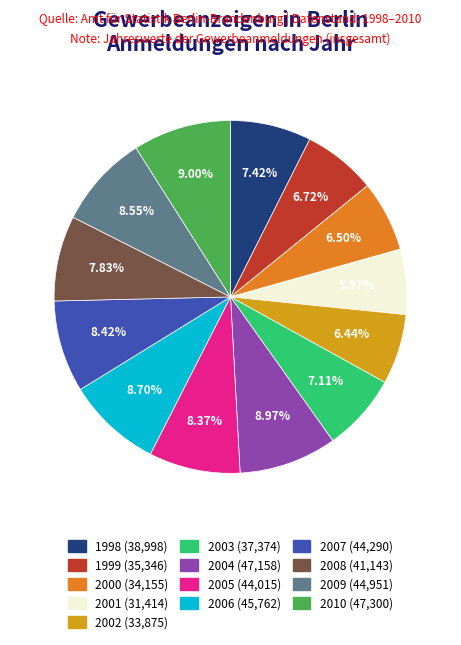

What portion of the pie excludes 2002?

93.6%